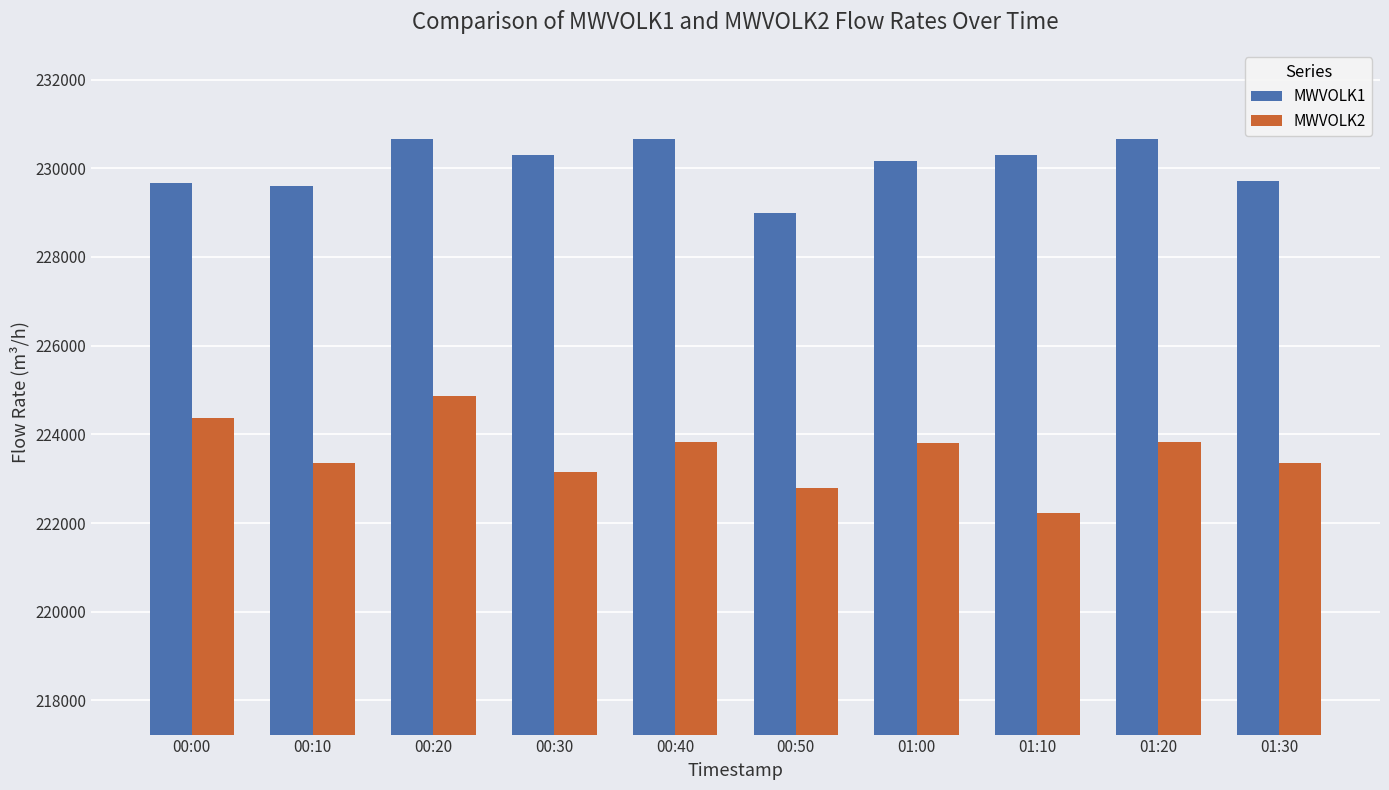

Between 00:20 and 01:00, which series saw the biggest shift?

MWVOLK2